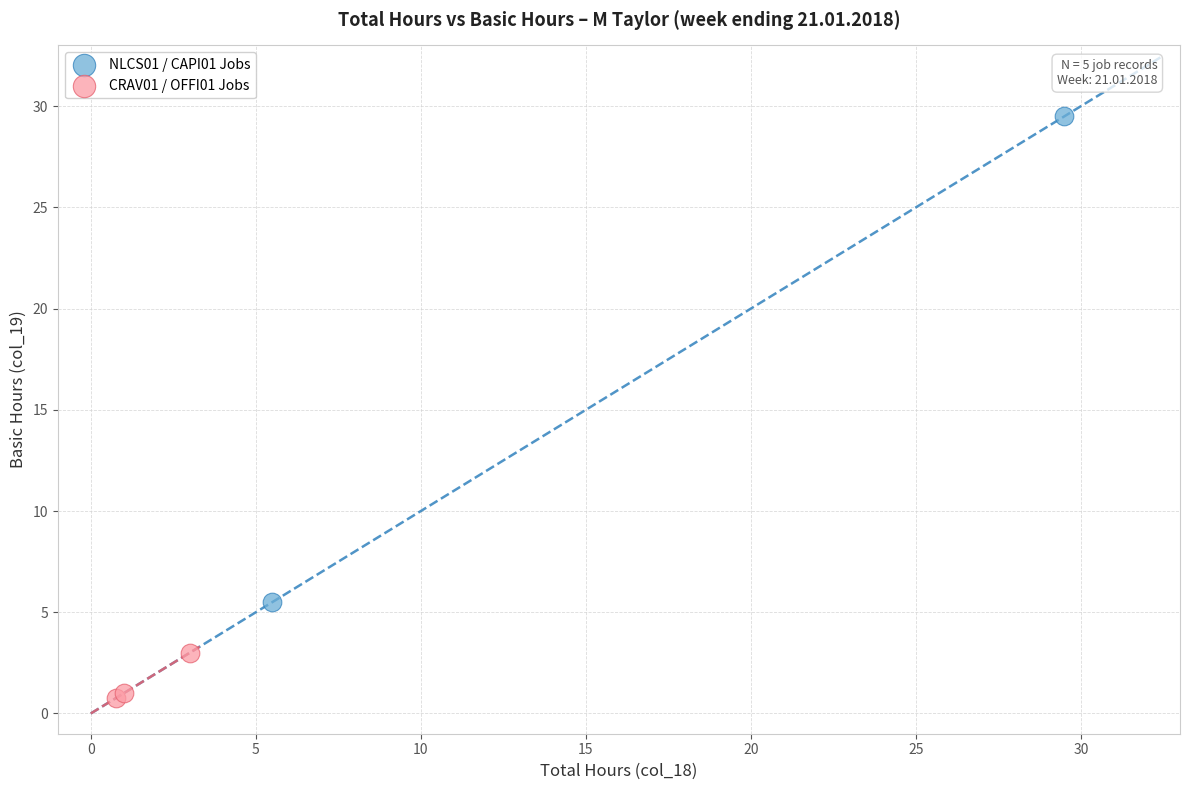

Which series has the widest spread of Y values?

NLCS01 / CAPI01 Jobs